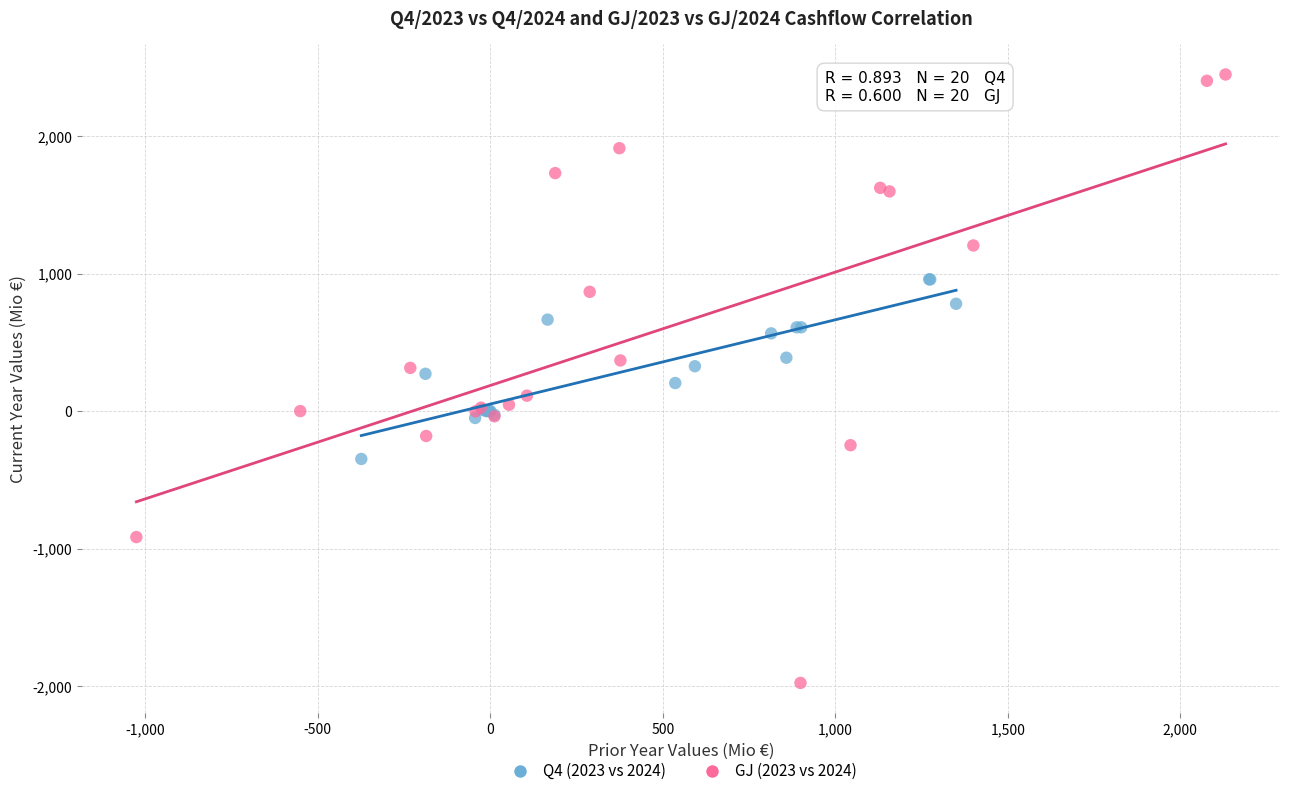

Which series contains the lowest Y value?

GJ (2023 vs 2024)